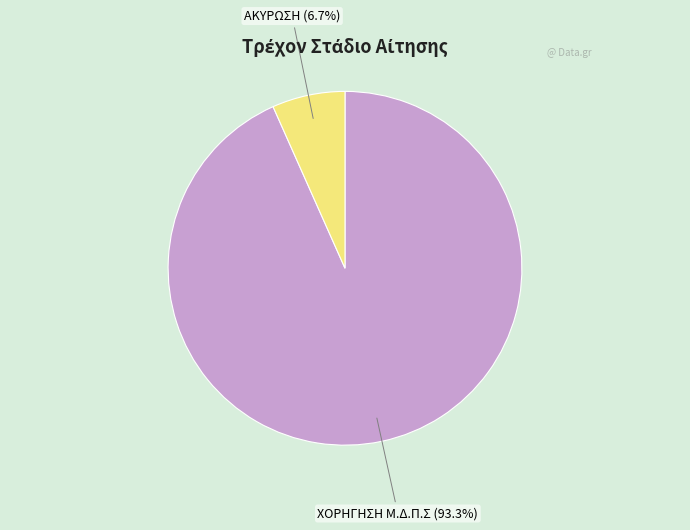

Rank the categories by value from lowest to highest.

ΑΚΥΡΩΣΗ, ΧΟΡΗΓΗΣΗ Μ.Δ.Π.Σ